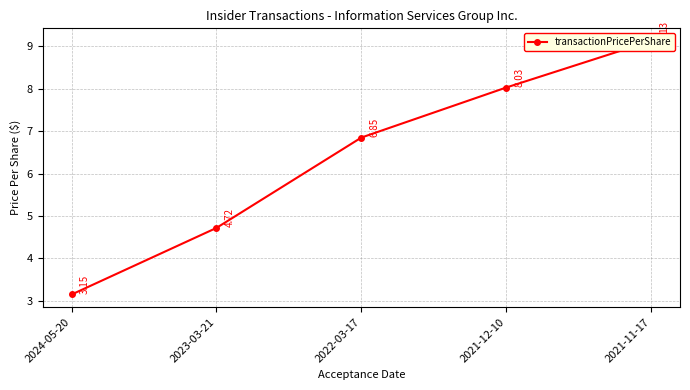

How many data points does each series have?

5